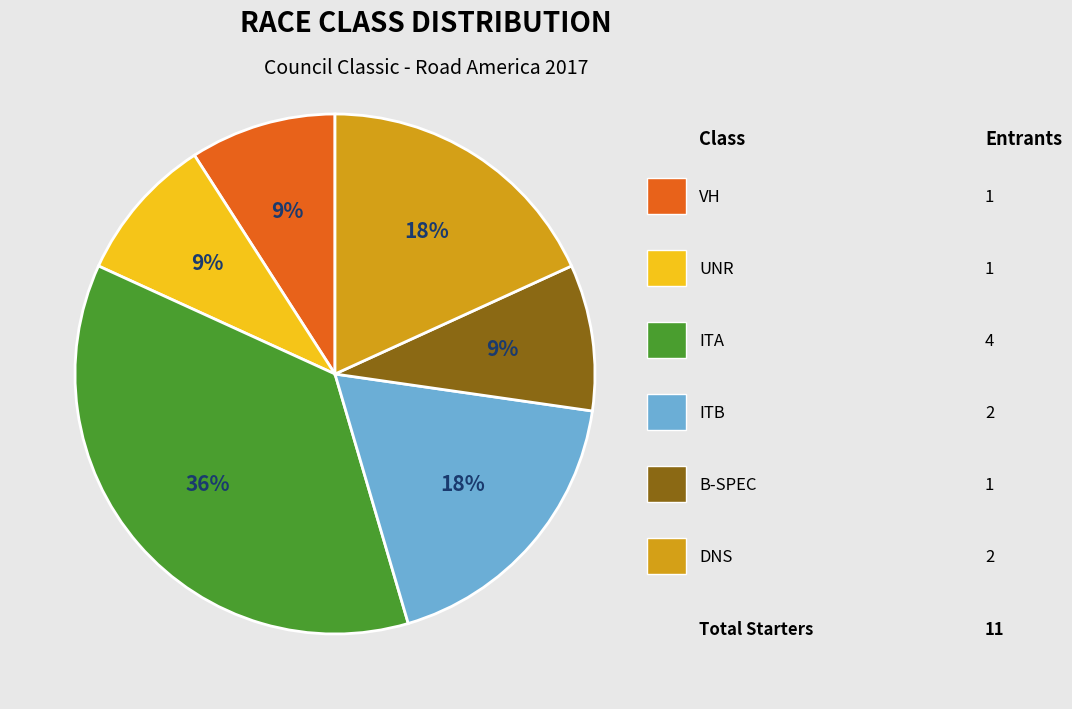

To the nearest percent, what is the average slice percentage?

17%